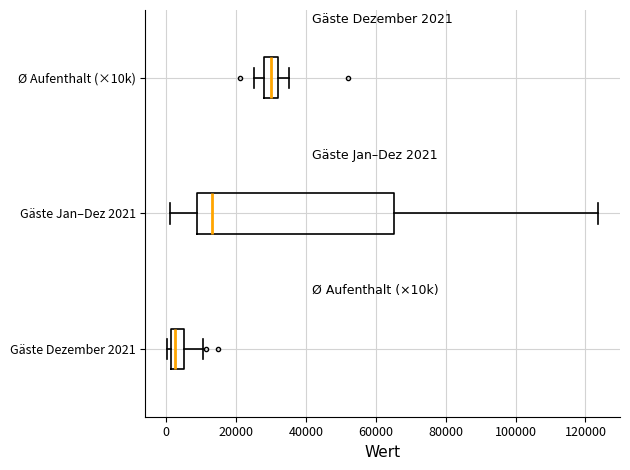

Which box has the furthest to the left median line?

Gäste Dezember 2021